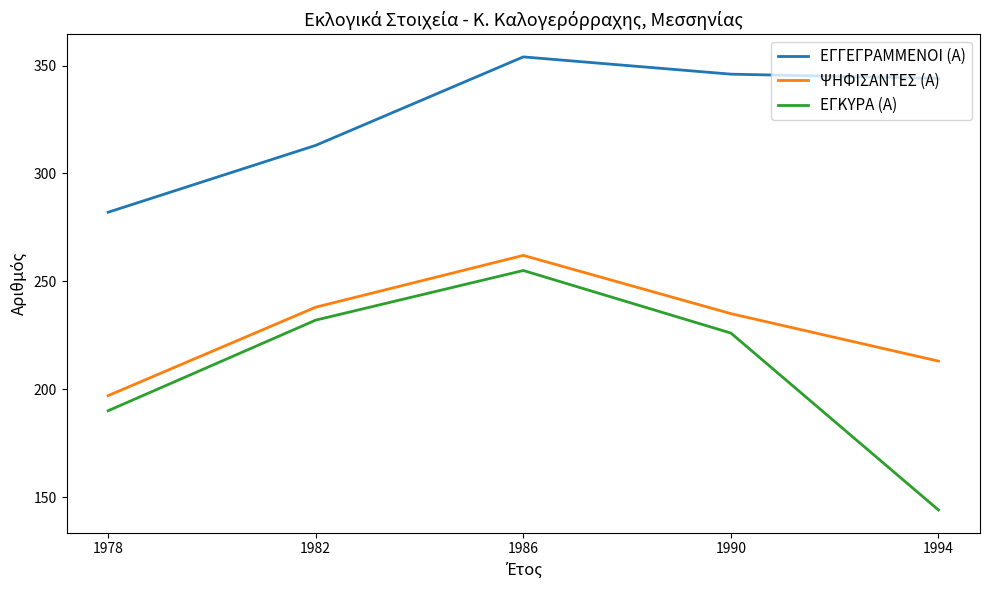

Rank the categories by ΕΓΓΕΓΡΑΜΜΕΝΟΙ (Α) value from lowest to highest.

1978, 1982, 1994, 1990, 1986